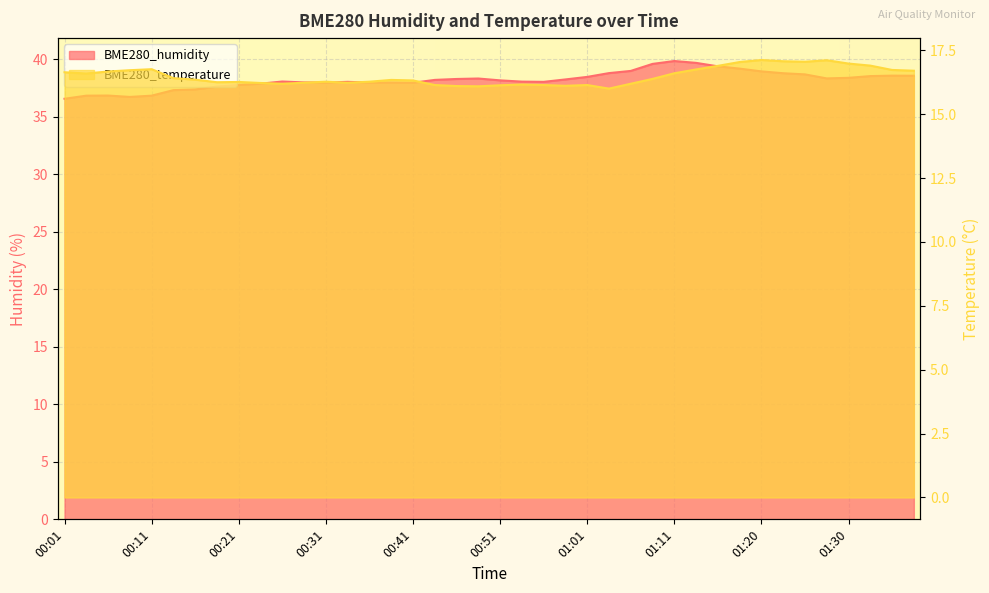

True or false: BME280_humidity has more than 2 points higher than both neighbors.

True